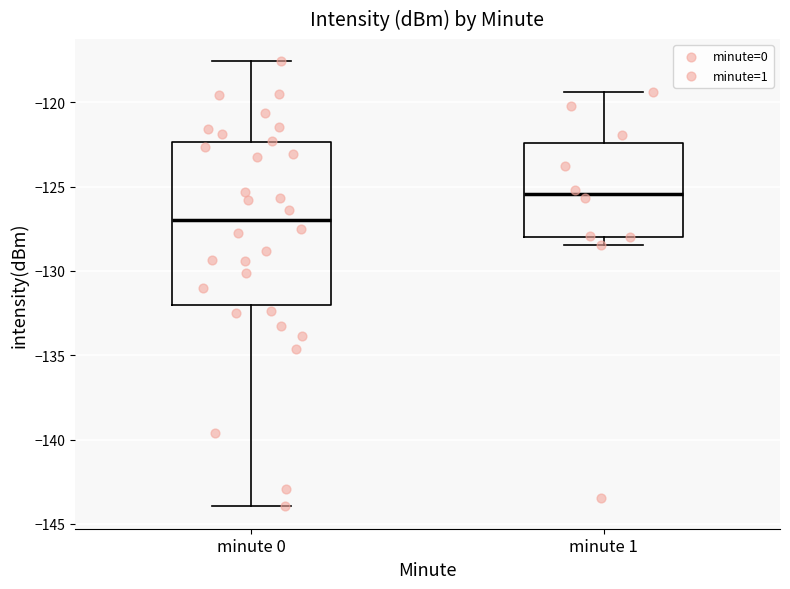

Reading left to right, read every box against the y-axis: the position of its median line, the range the box covers, and the ends of its whiskers. The values are not printed on the chart, so give them approximately, as read against the axis.

minute 0: median -127.0, box -132.0 to -122.5, whiskers -144.0 to -117.5
minute 1: median -125.5, box -128.0 to -122.5, whiskers -128.5 to -119.5